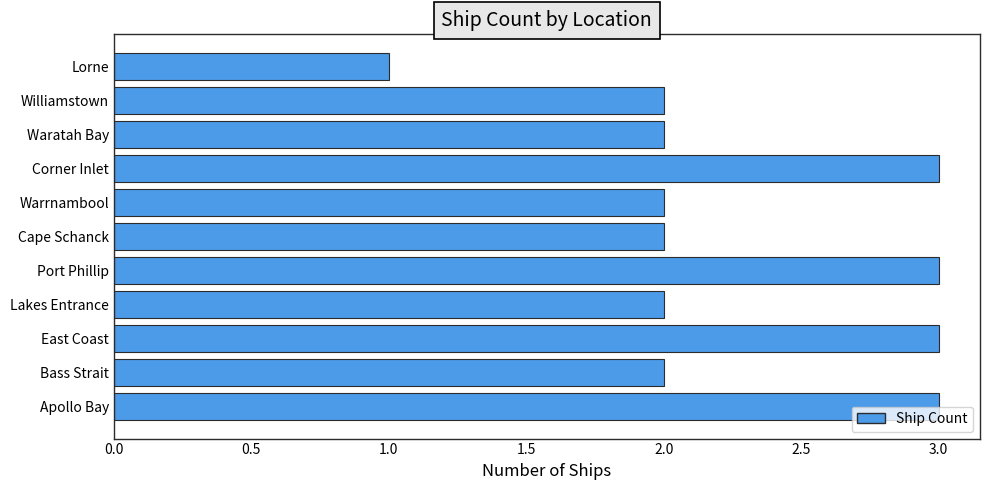

What is the greatest value displayed?

3